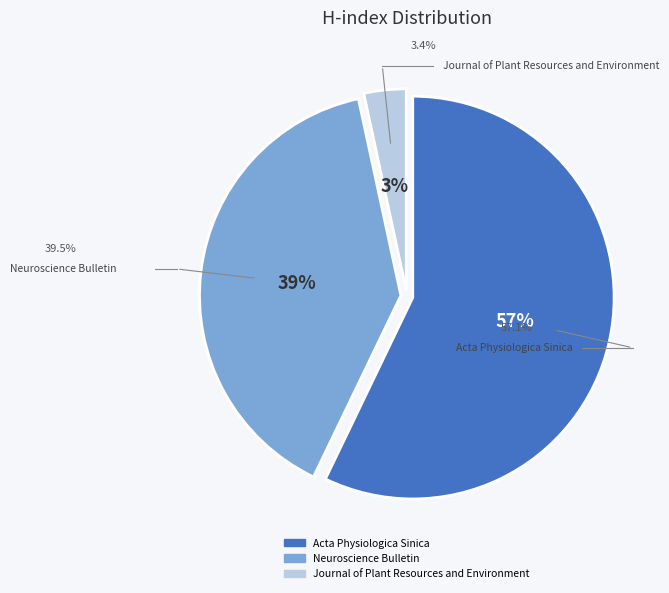

Which slice is the largest?

Acta Physiologica Sinica